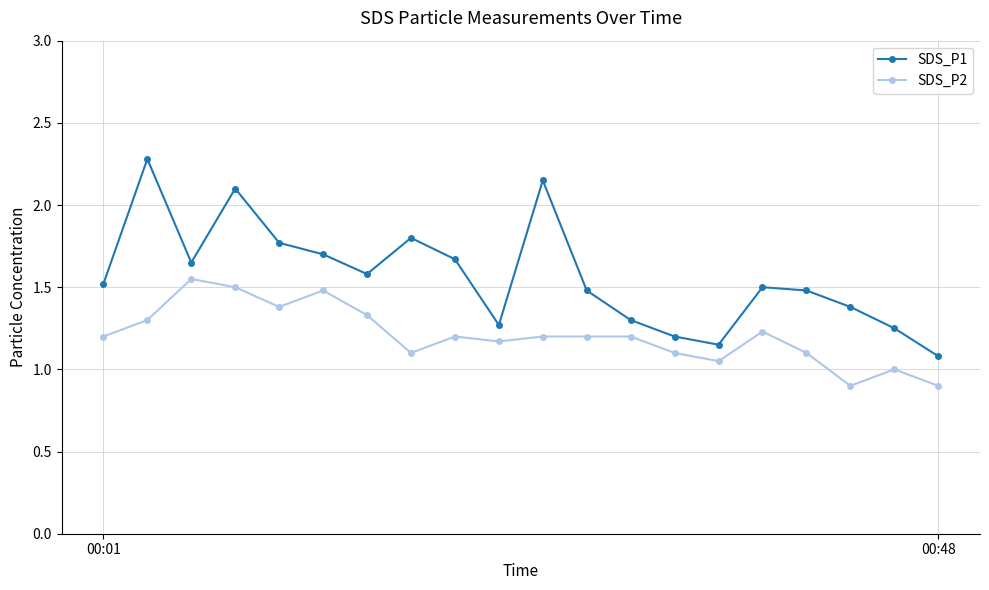

What is the smallest value displayed?

0.9